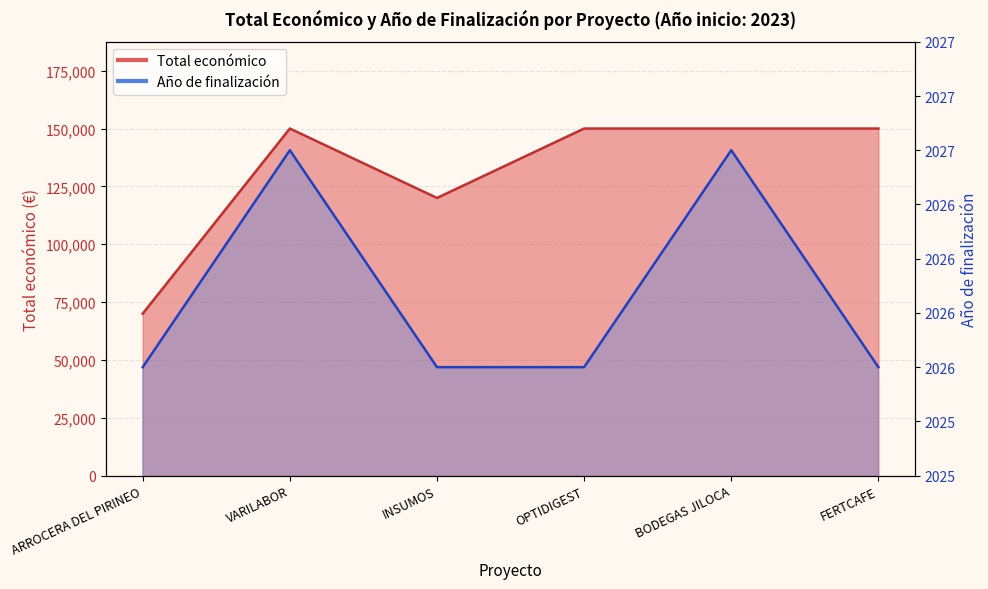

True or false: Total económico and Año de finalización intersect in this chart.

False